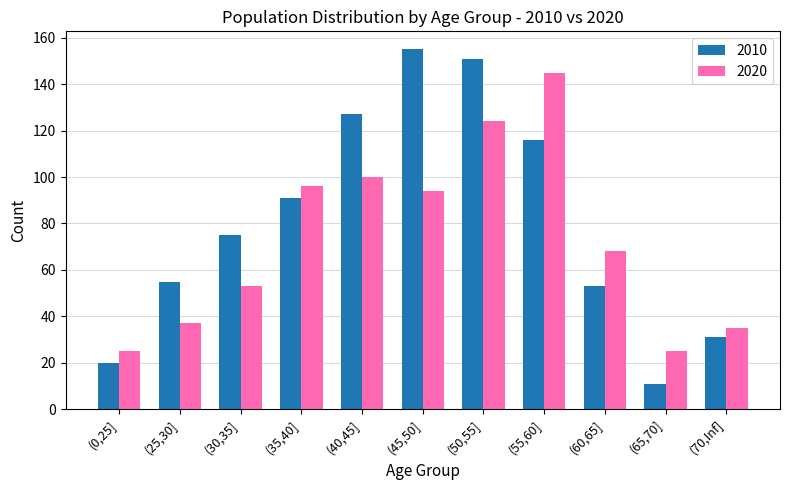

How many values in the 2010 series are below 75?

5